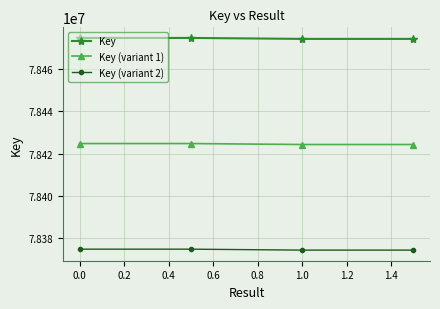

What is the difference between the maximum and second lowest values in the Key (variant 1) series?

450